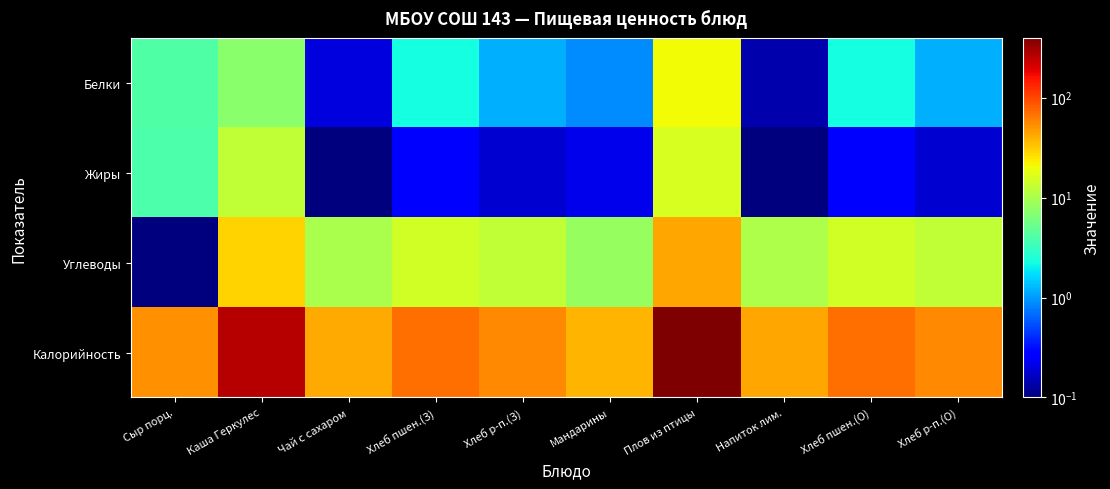

Count the number of categories in the chart.

10